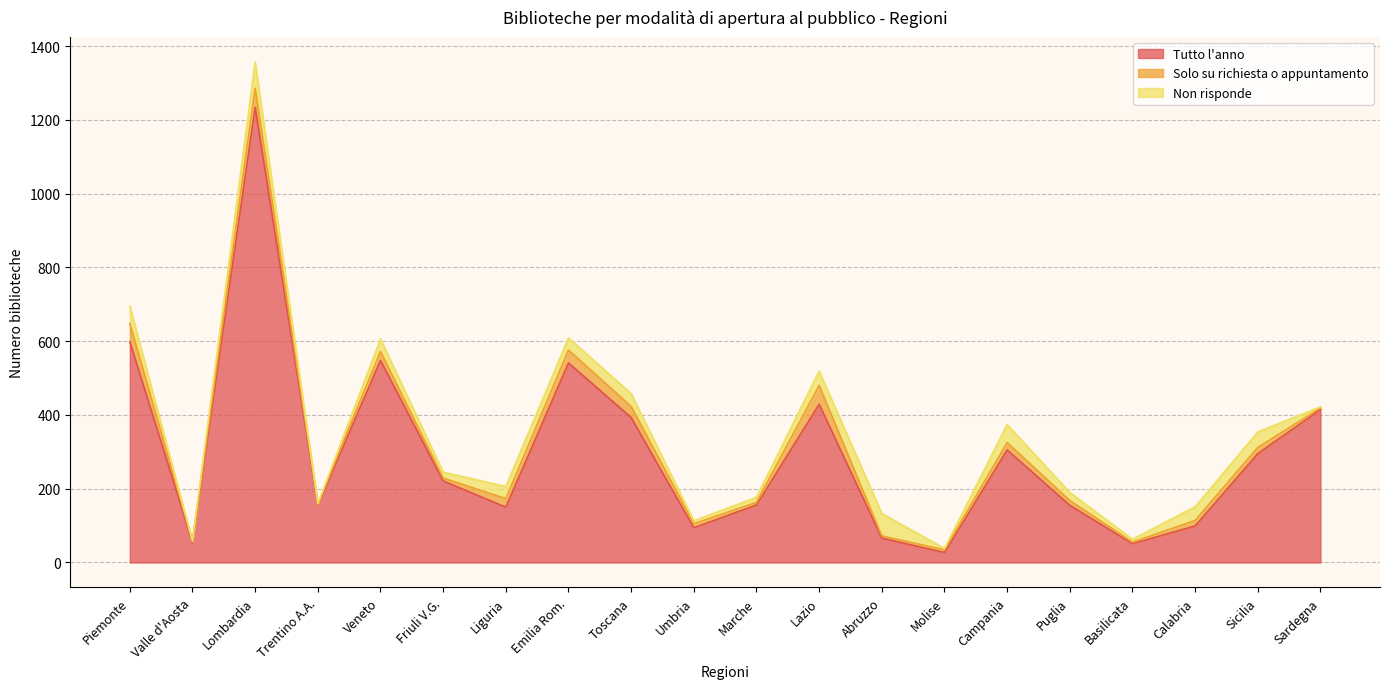

Does the chart have visible grid lines?

Yes